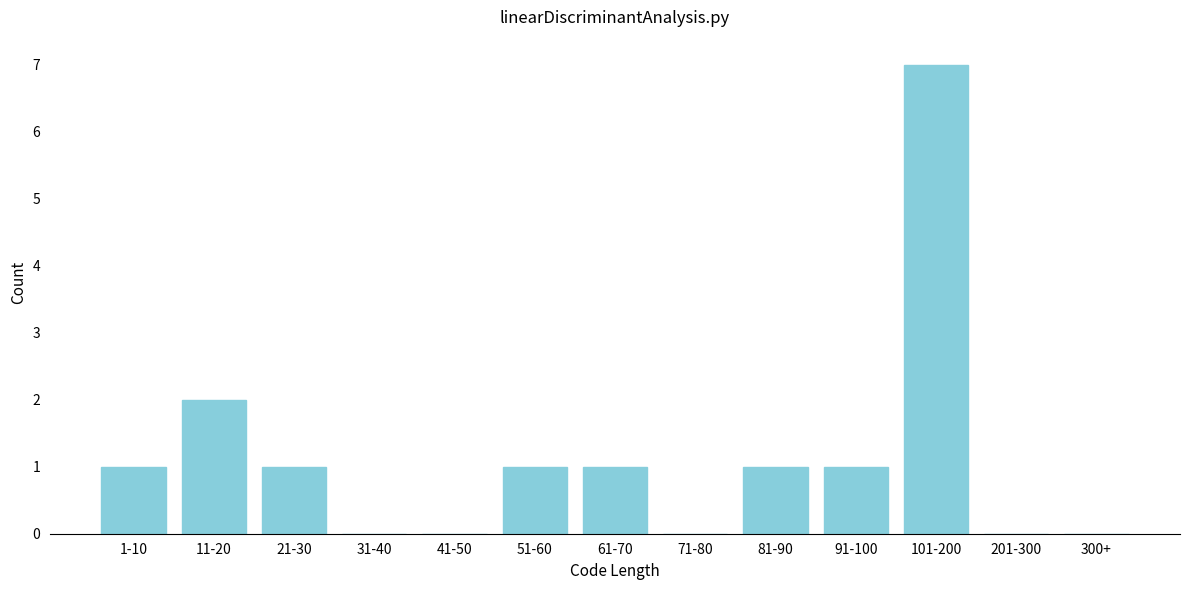

Reading left to right, list all the values displayed in this chart.

1-10=1	11-20=2	21-30=1	31-40=0	41-50=0	51-60=1	61-70=1	71-80=0	81-90=1	91-100=1	101-200=7	201-300=0	300+=0